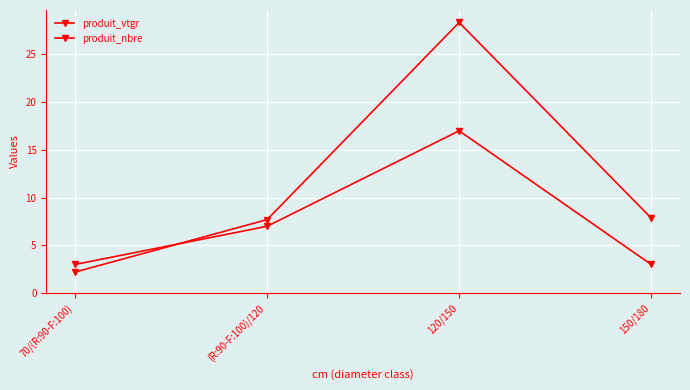

Count the number of categories in the chart.

4